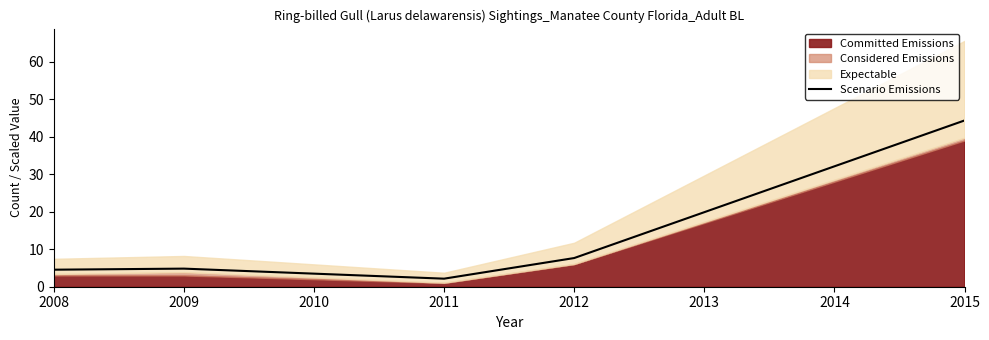

What is the sum of all values?

63.5